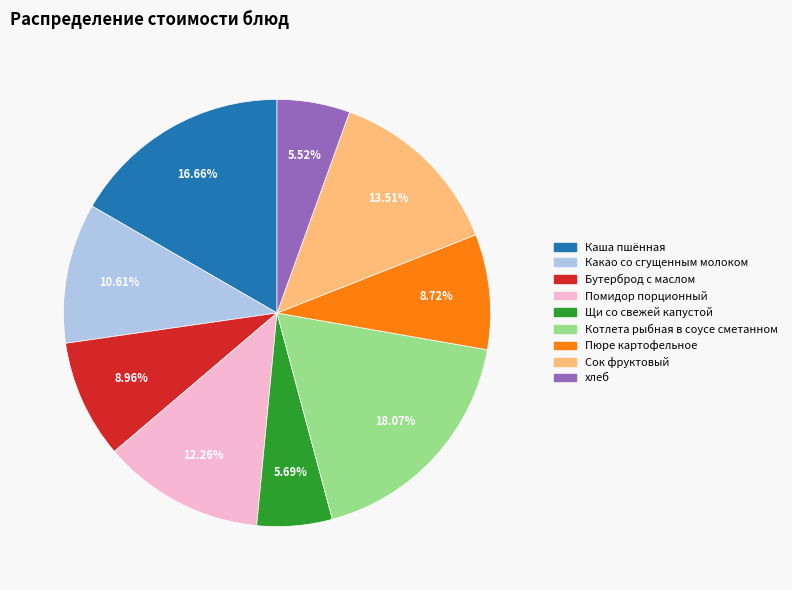

Is Какао со сгущенным молоком the majority of the pie?

No